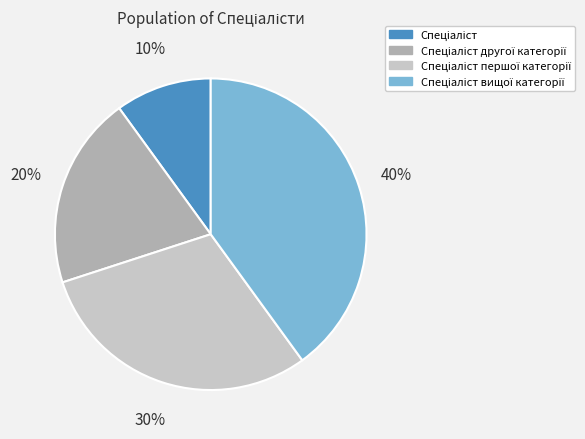

Count the number of slices in the pie.

4